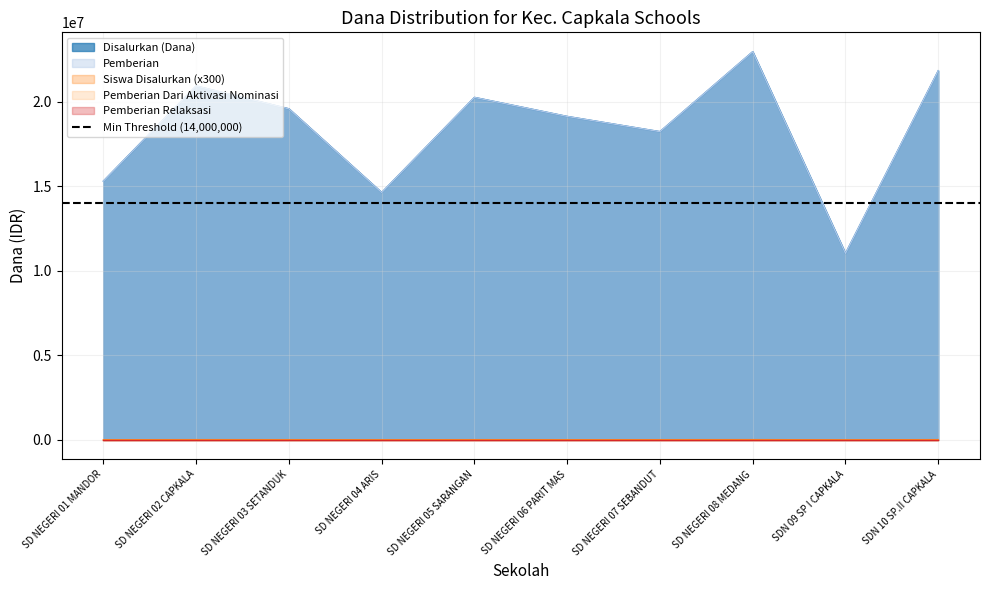

What position from the right is SD NEGERI 07 SEBANDUT?

4